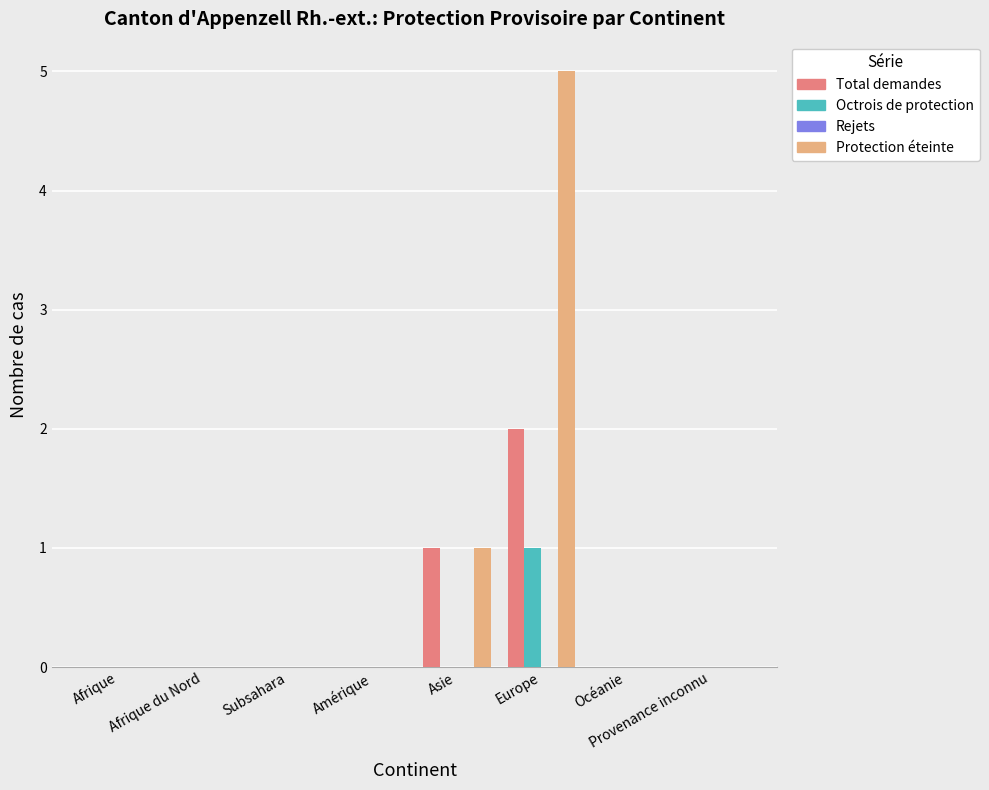

Is it true that Octrois de protection equals 0 at Afrique?

True